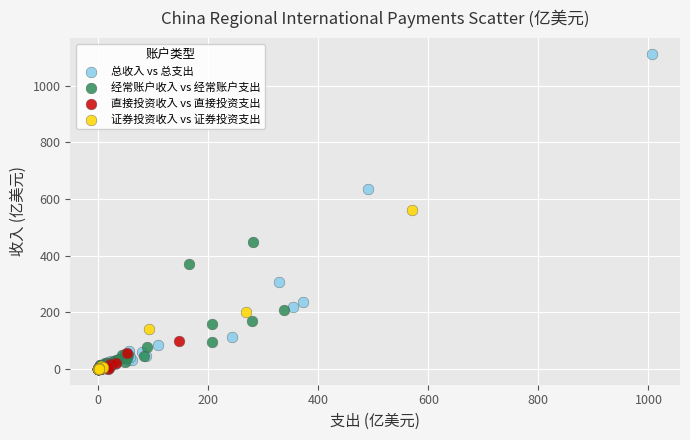

Which series reaches the maximum Y coordinate?

总收入 vs 总支出